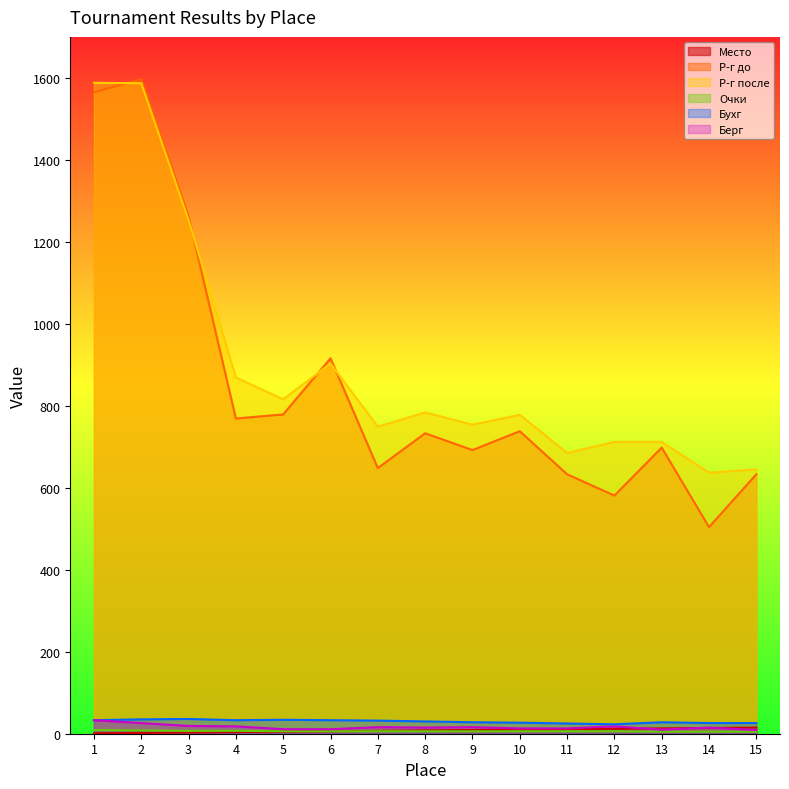

Reading left to right, extract all data points from this chart.

Место: 1	2	3	4	5	6	7	8	9	10	11	12	13	14	15
Р-г до: 1565	1597	1262	769	779	916	648	733	692	738	633	581	698	504	633
Р-г после: 1588	1587	1253	869	816	903	749	784	754	778	685	712	712	637	645
Очки: 9	8	7	7	6	6	6	6	6	6	6	6	5	5	5
Бухг: 33	35	36	33	34	33	32	30	28	27	25	23	28	26	26
Берг: 33	26	19	18	11	11	16	15	16	13	13	18	10	15	9